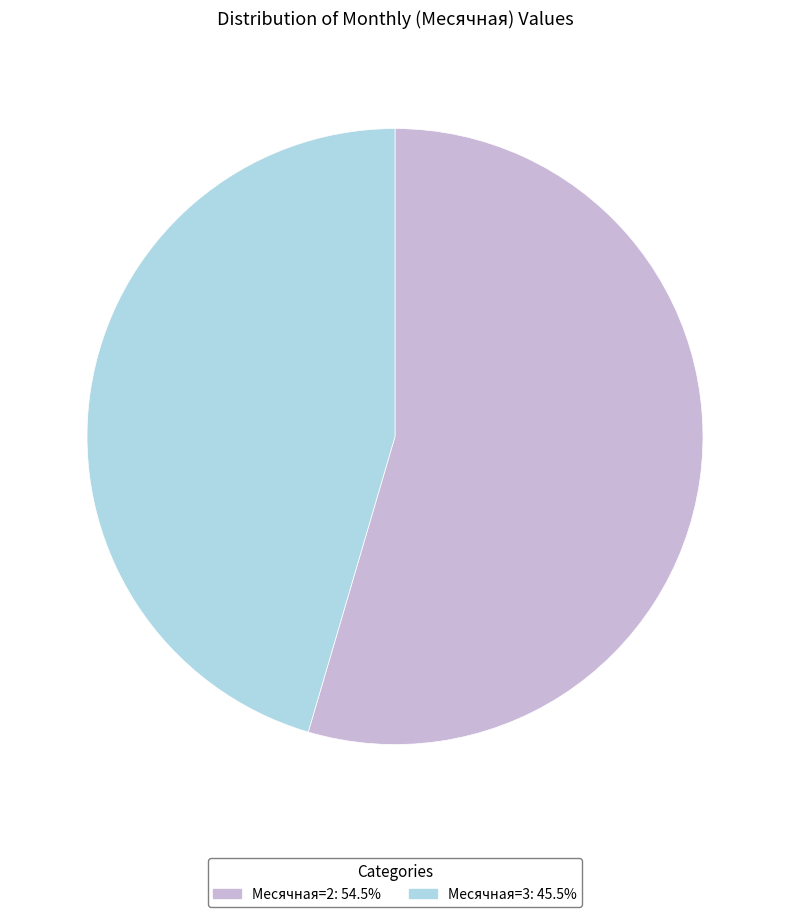

Does any single category account for the majority?

Yes